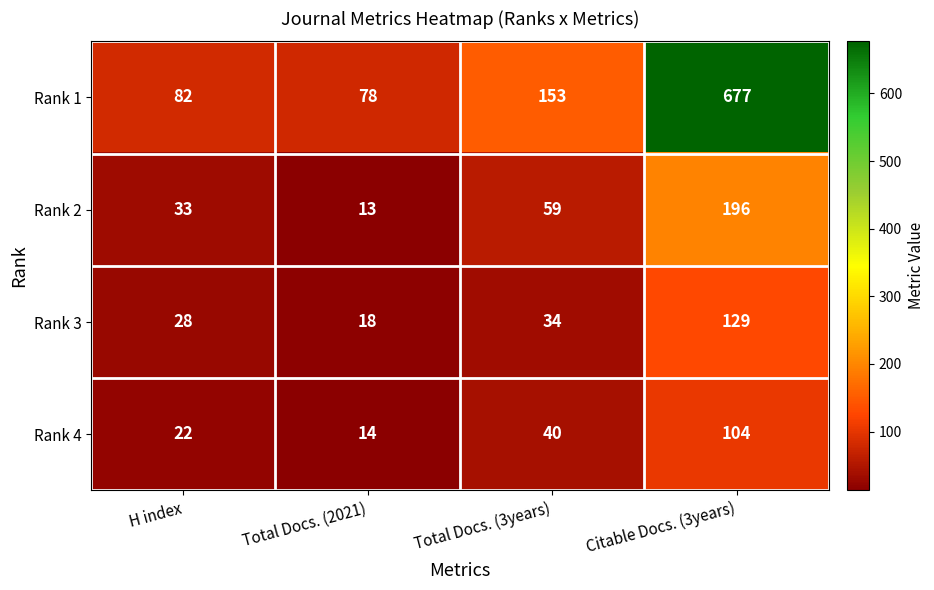

What is the maximum value shown in the chart?

677